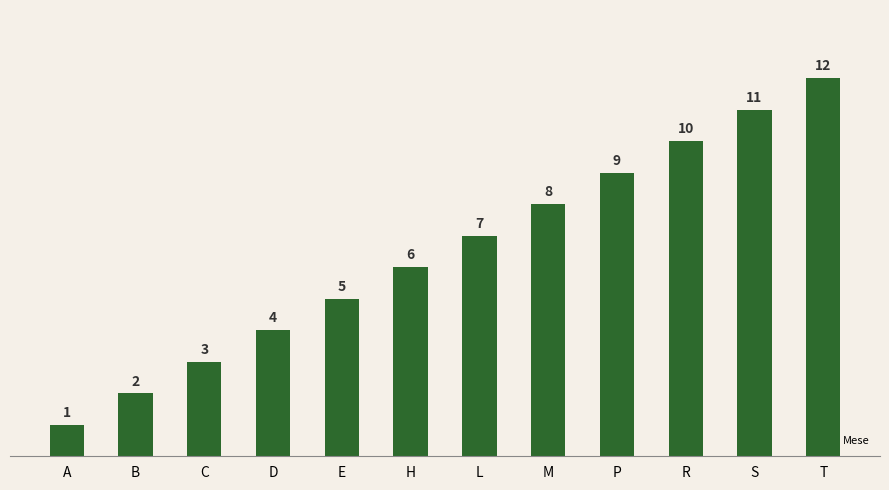

What is the label of the 11th bar from the left?

S